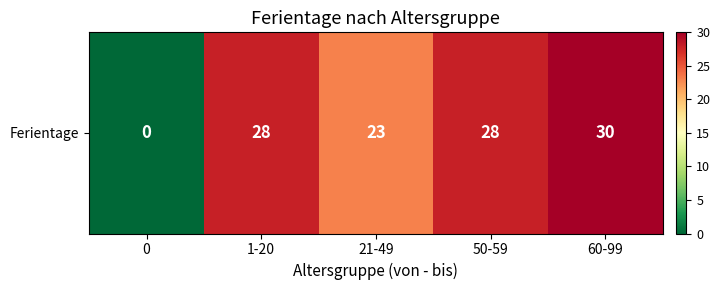

How many positive values are there?

4